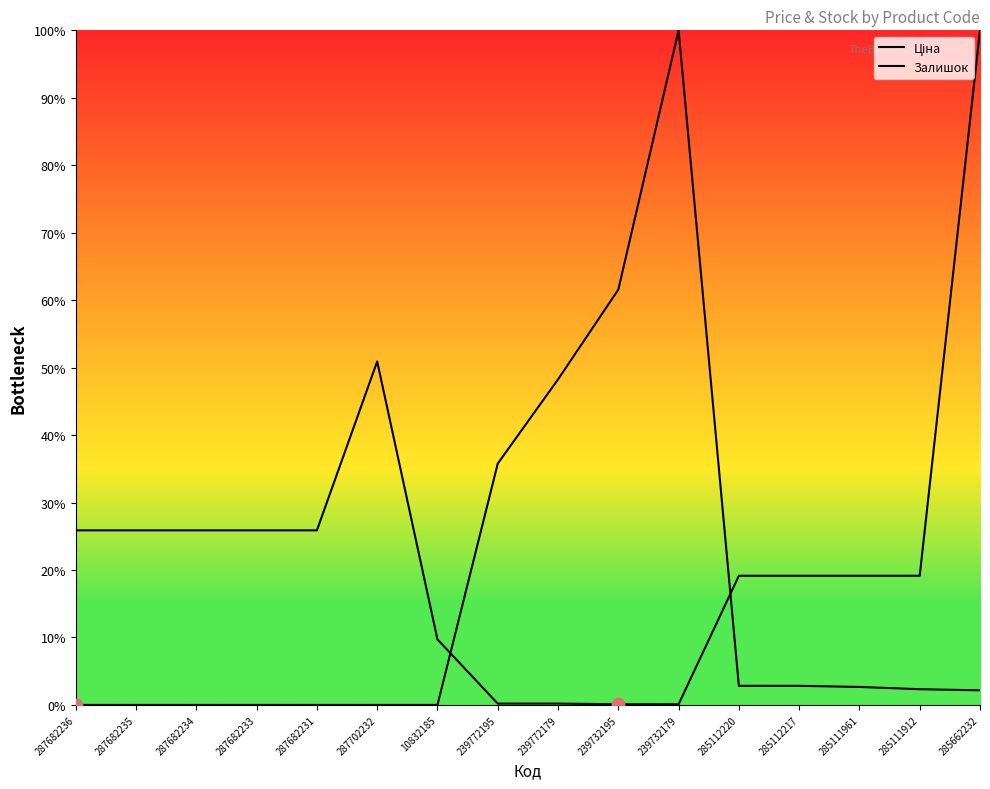

Which series contains the lowest Y value?

Залишок